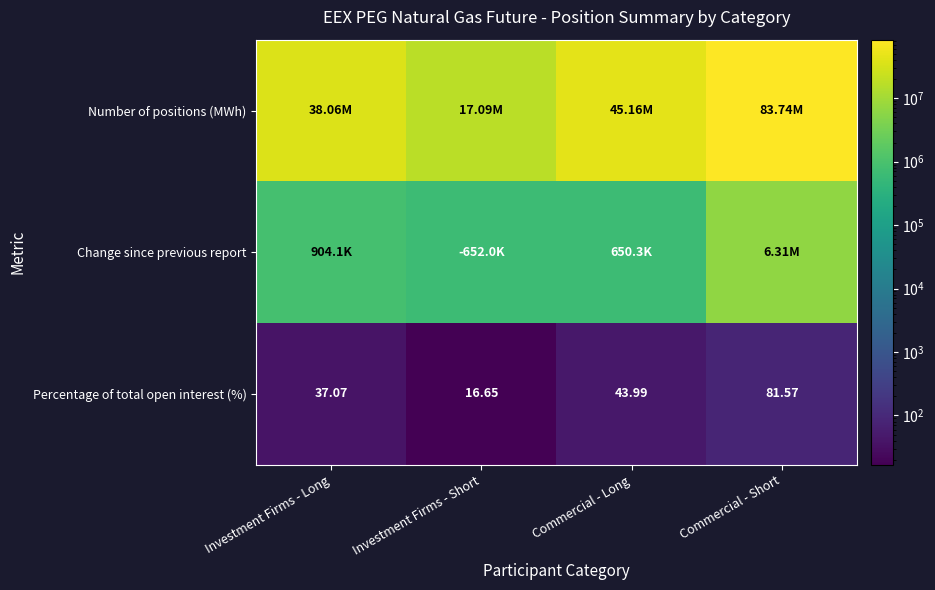

Where is Percentage of total open interest (%) nearest to the value 49?

Commercial - Long